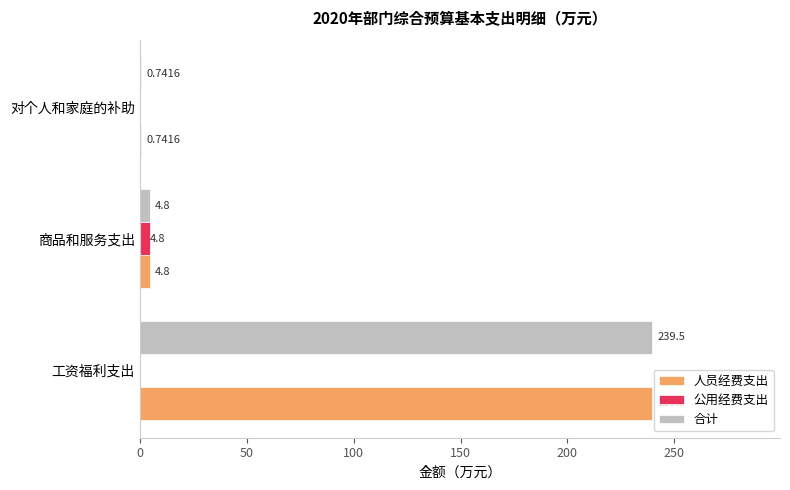

What is the total value across all series at 工资福利支出?

479.0